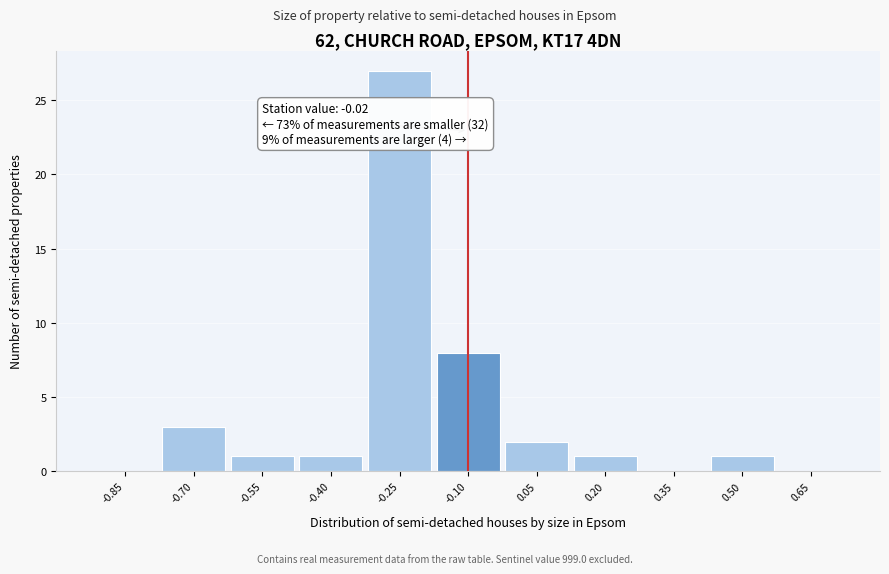

Reading left to right, extract all data points from this chart.

-0.85=0	-0.70=3	-0.55=1	-0.40=1	-0.25=27	-0.10=8	0.05=2	0.20=1	0.35=0	0.50=1	0.65=0